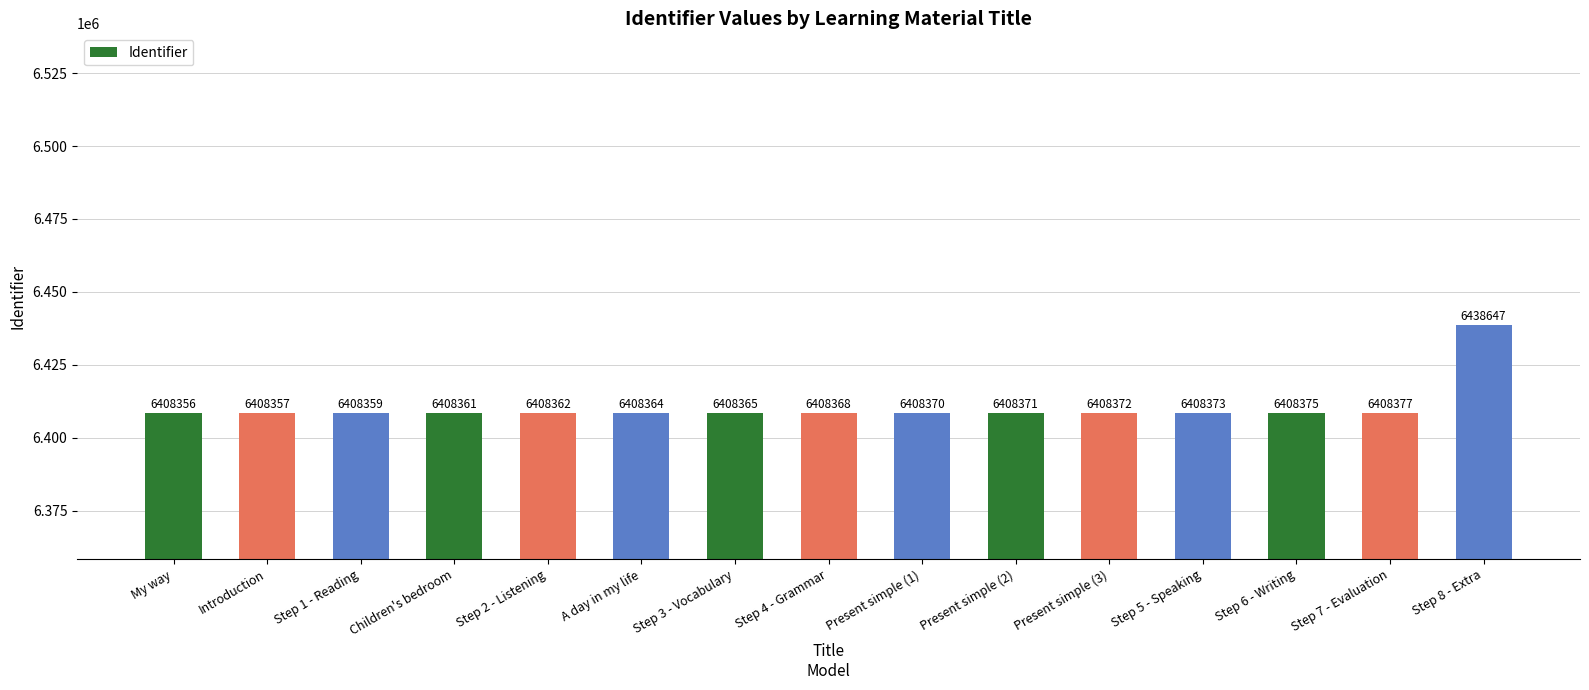

What is the label of the 11th bar from the left?

Present simple (3)